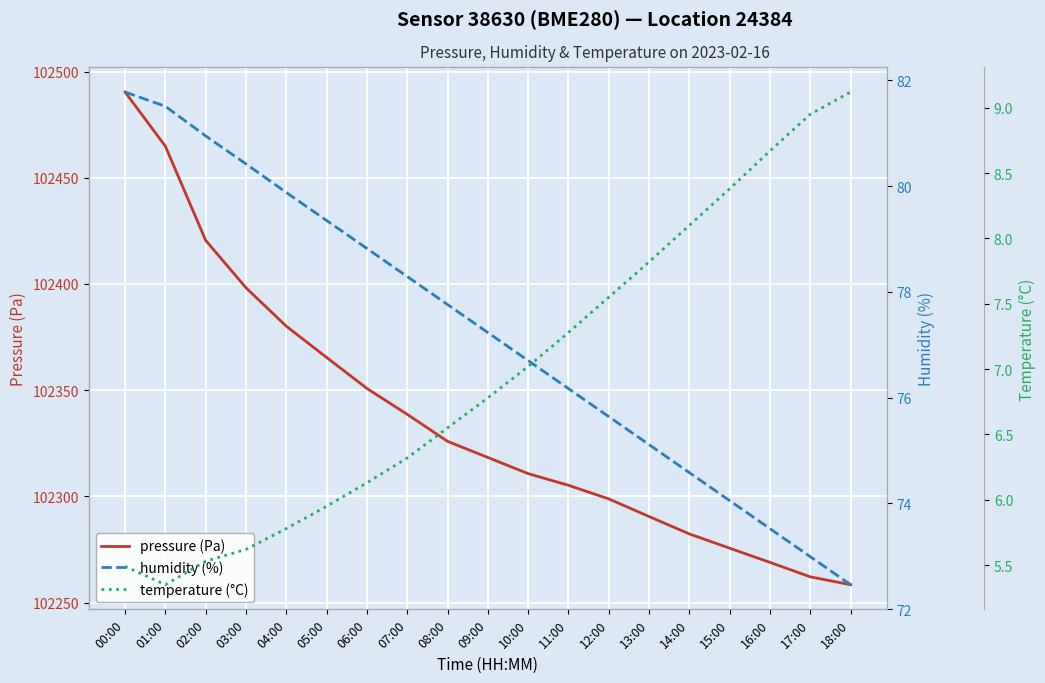

At which category is the sum across all series the highest?

00:00